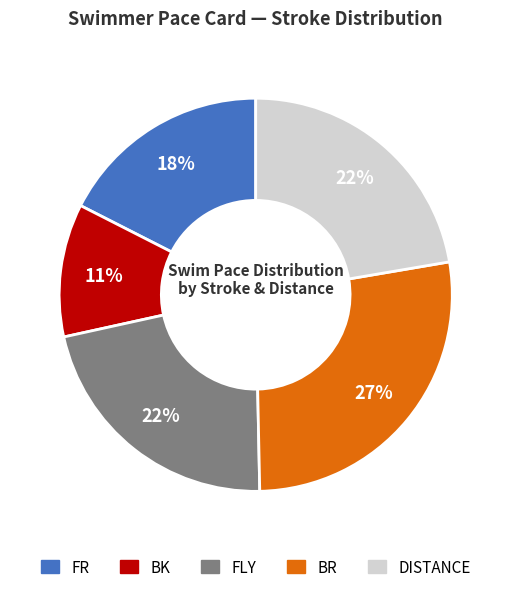

Which slice is the smallest?

BK